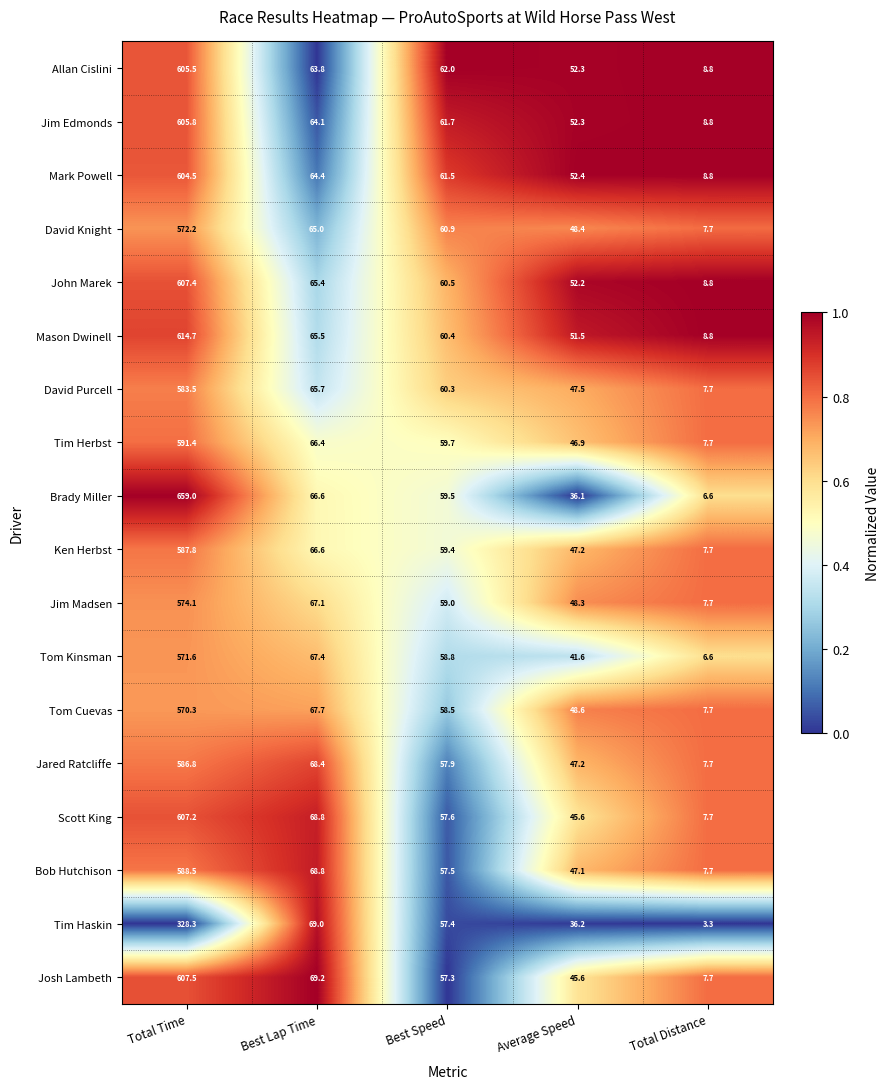

Count the number of data series in this chart.

18